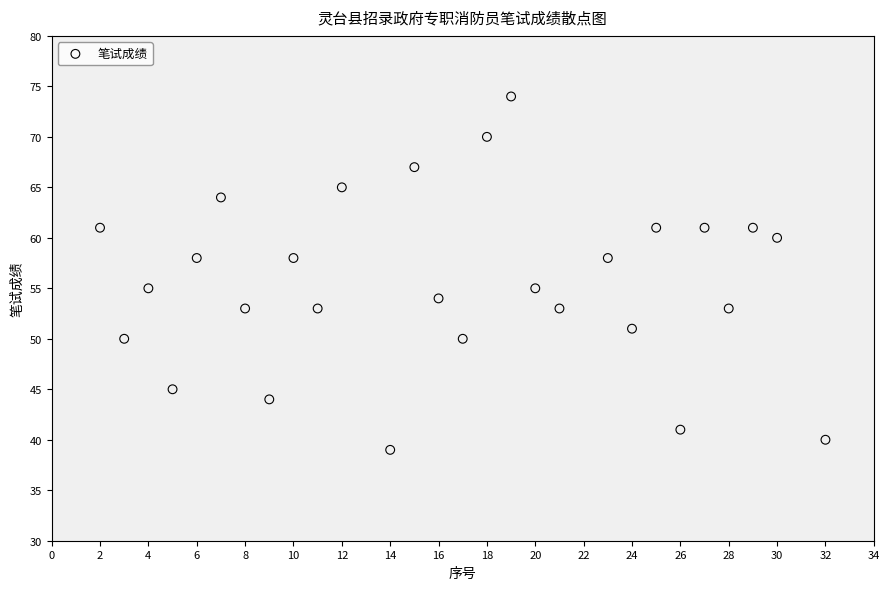

What is the range of X values (max minus min)?

30